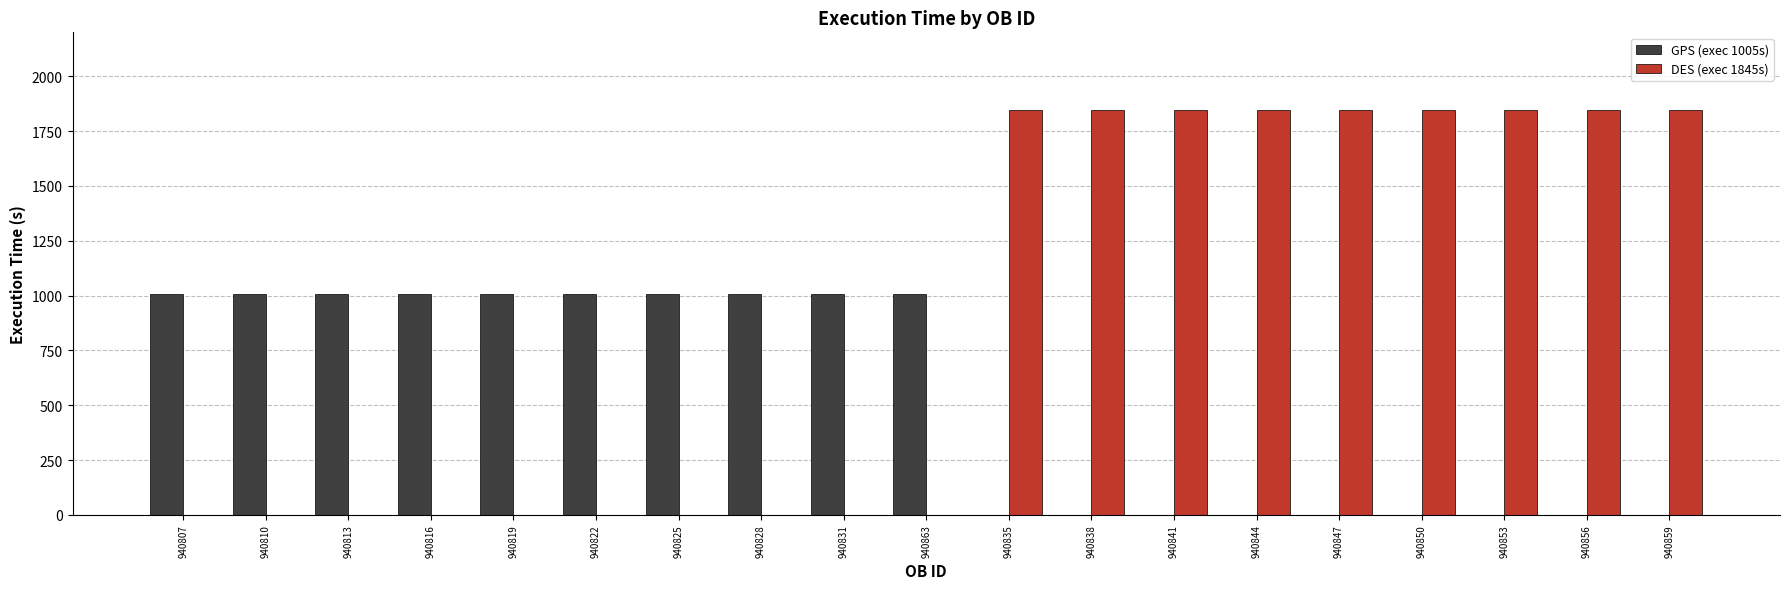

What is the sum of all GPS (exec 1005s) values?

10050